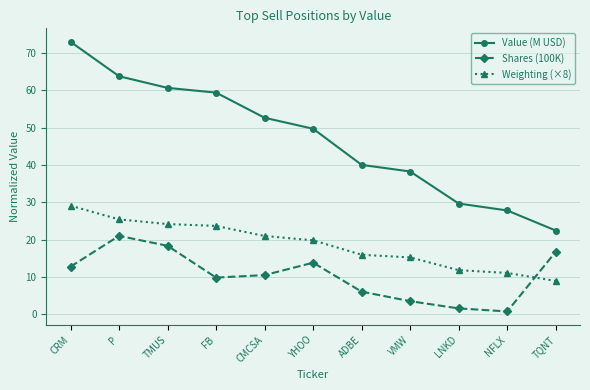

Rank the series by their maximum value, from highest to lowest.

Value (M USD), Weighting (×8), Shares (100K)